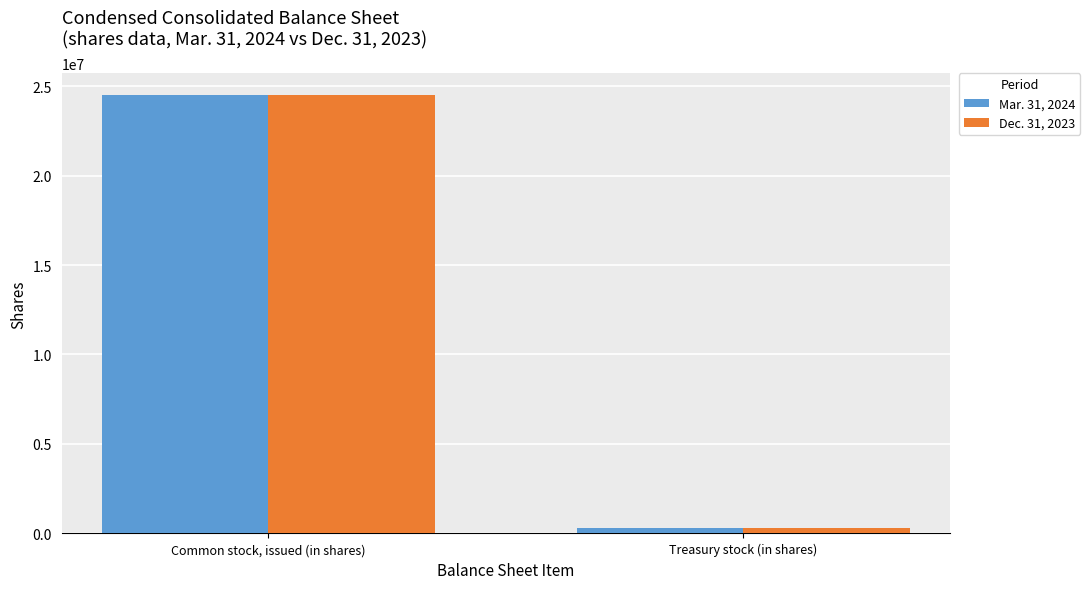

Reading right to left, transcribe all the data shown in this chart.

Mar. 31, 2024: Treasury stock (in shares)=322082	Common stock, issued (in shares)=24498195
Dec. 31, 2023: Treasury stock (in shares)=317677	Common stock, issued (in shares)=24492918